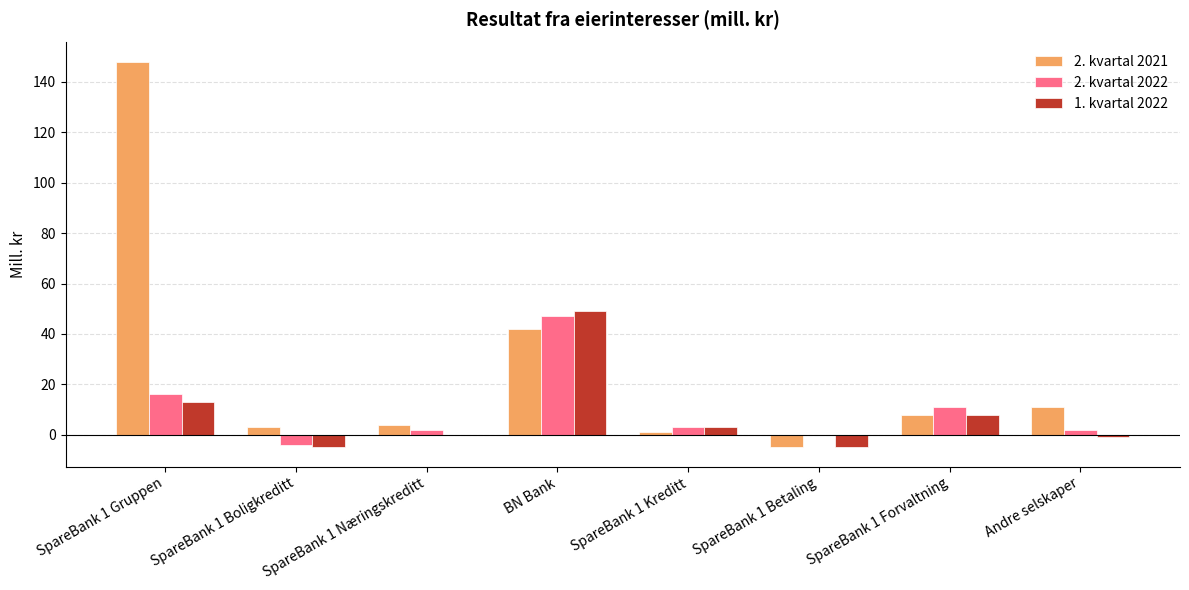

What is the total value across all series at Andre selskaper?

12